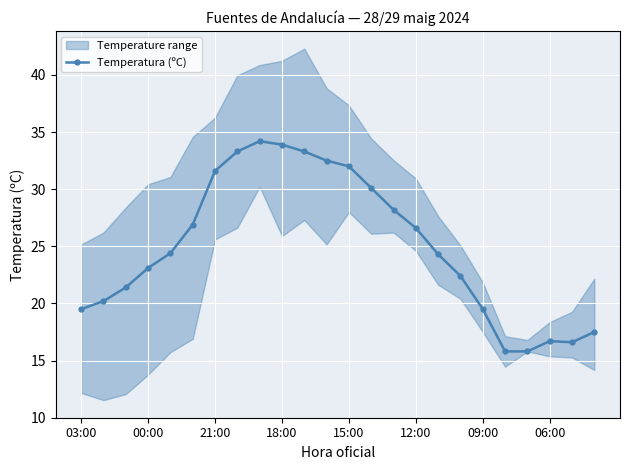

The value at 14 is 28.2. True or false?

True